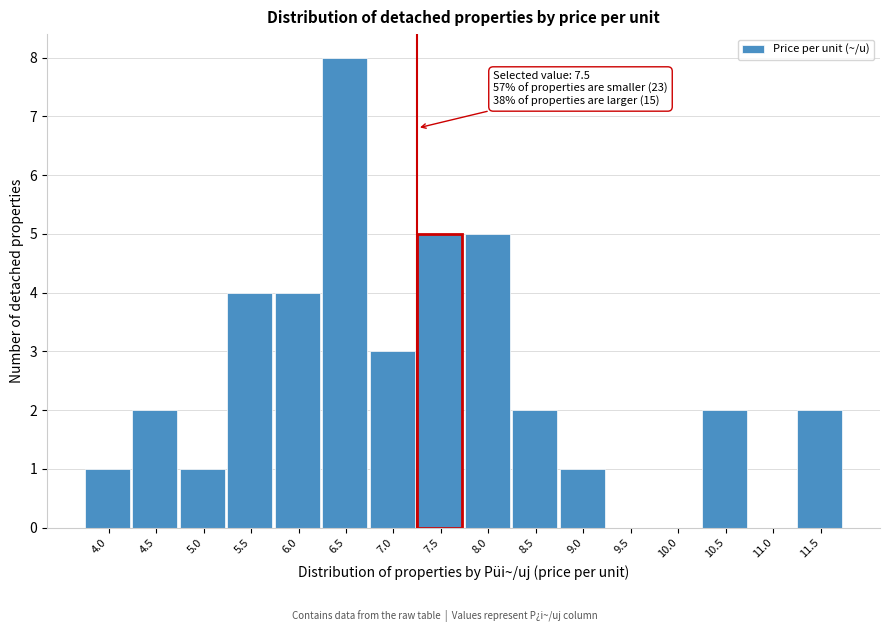

Reading right to left, what are all the values shown in this chart?

11.5=2	11.0=0	10.5=2	10.0=0	9.5=0	9.0=1	8.5=2	8.0=5	7.5=5	7.0=3	6.5=8	6.0=4	5.5=4	5.0=1	4.5=2	4.0=1